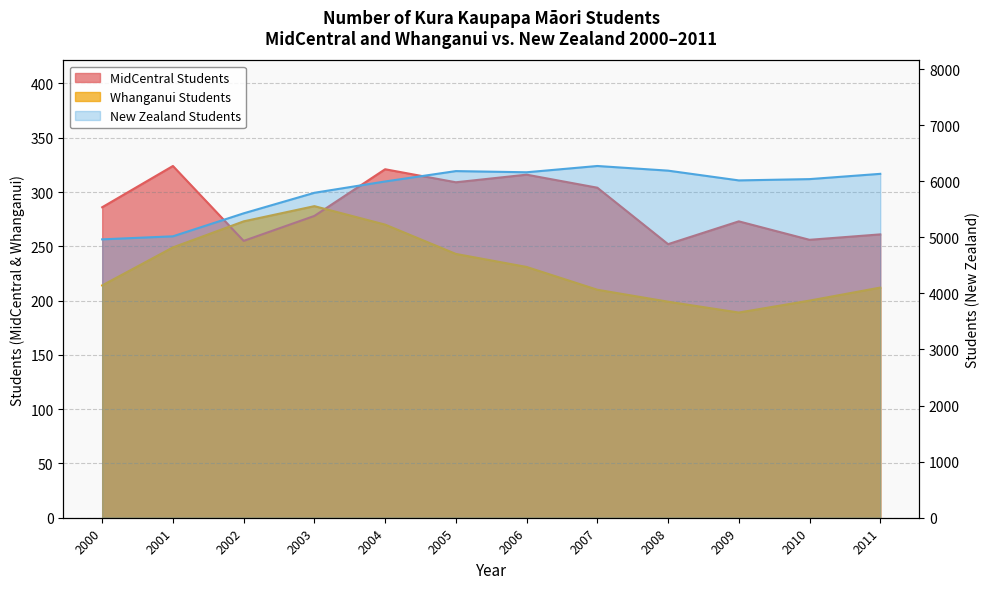

What is the highest value of the Whanganui Students series?

287